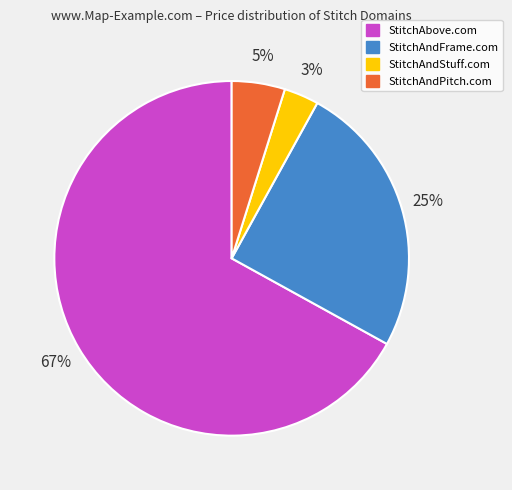

Which category accounts for the majority?

StitchAbove.com